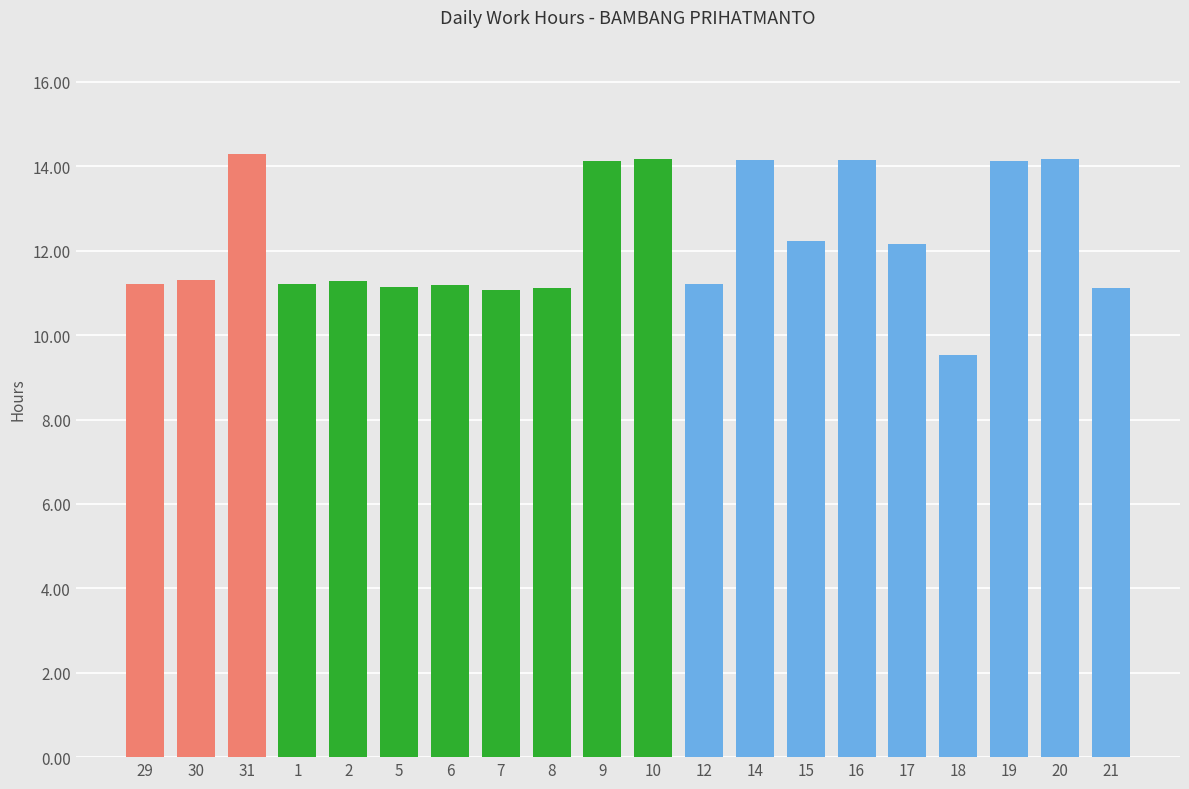

What is the ratio of the value at 29 to the value at 8?

1.0